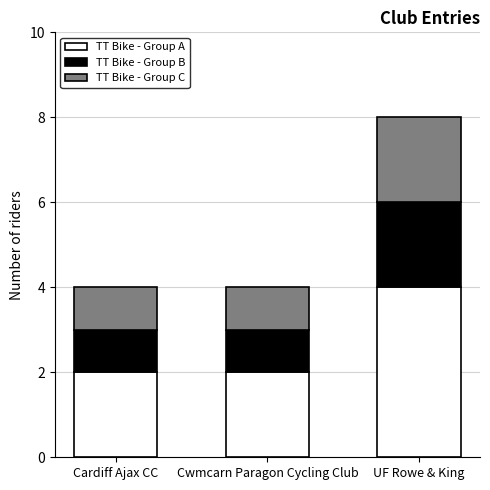

What is the average value of the TT Bike - Group A series?

3